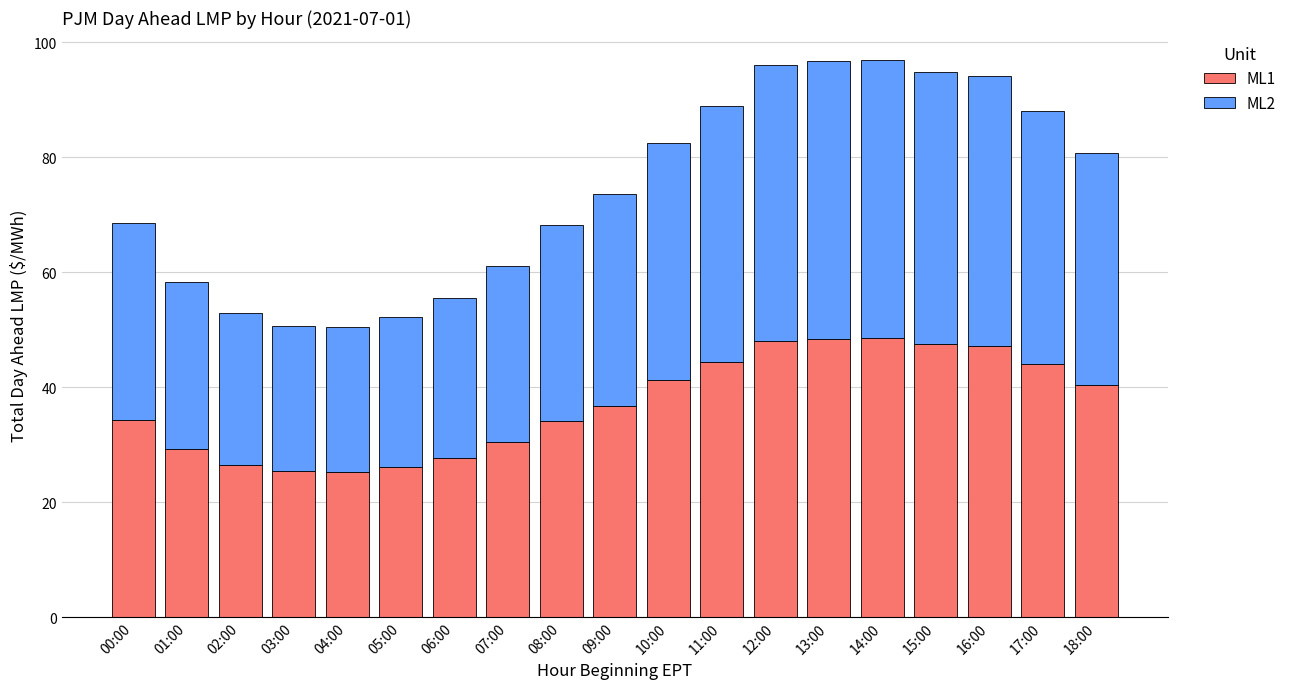

What is the sum of all ML1 values?

705.4